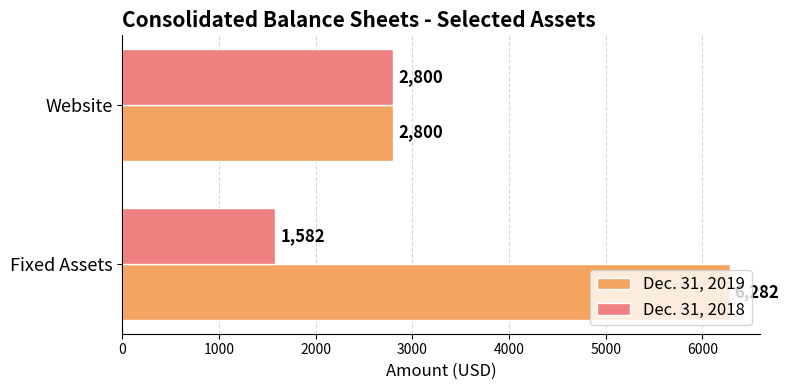

What are all the series names shown in the legend?

Dec. 31, 2019, Dec. 31, 2018